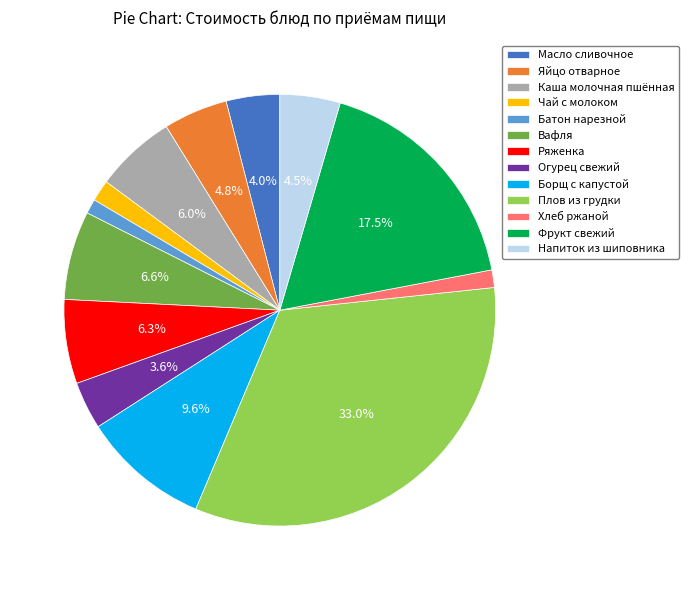

True or false: Напиток из шиповника accounts for 13% of the total.

False